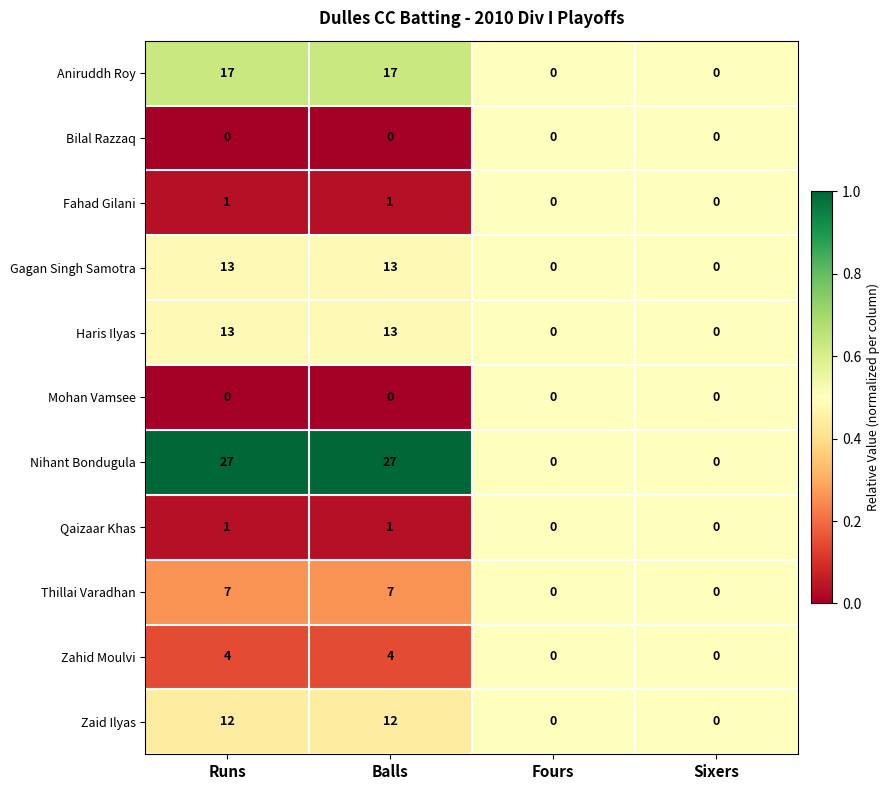

Which series has the widest spread of values?

Nihant Bondugula